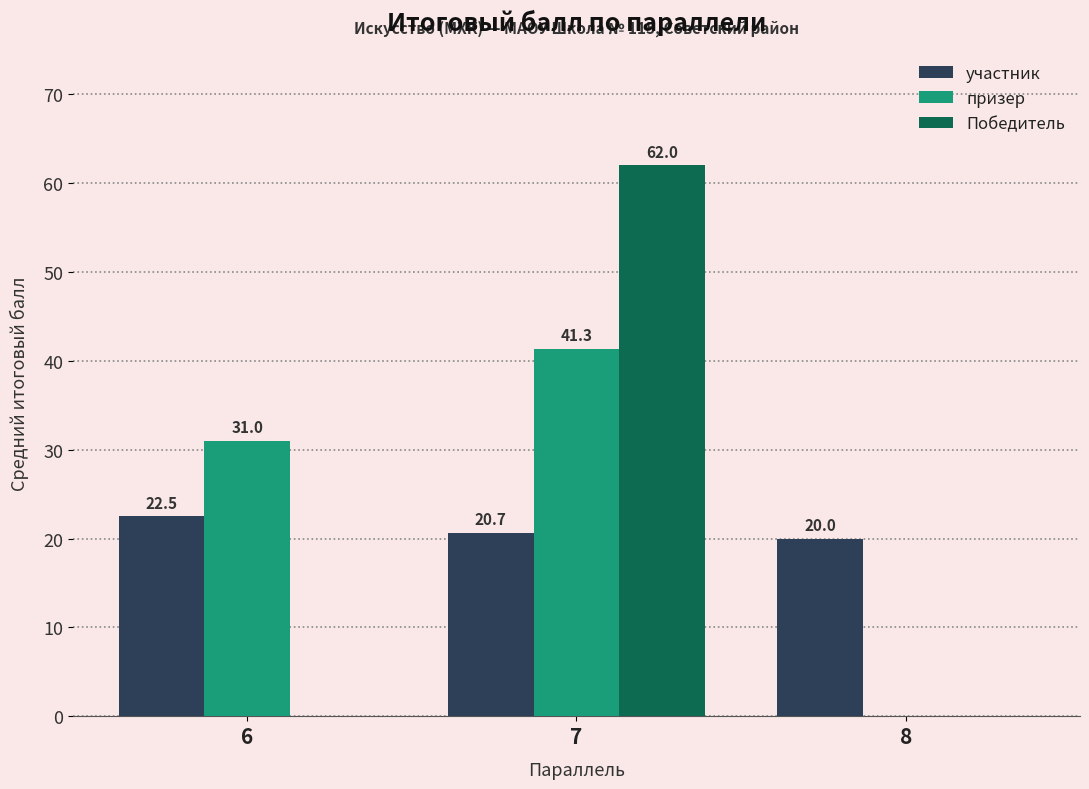

Count the Победитель values in the range 0 to 62.

3